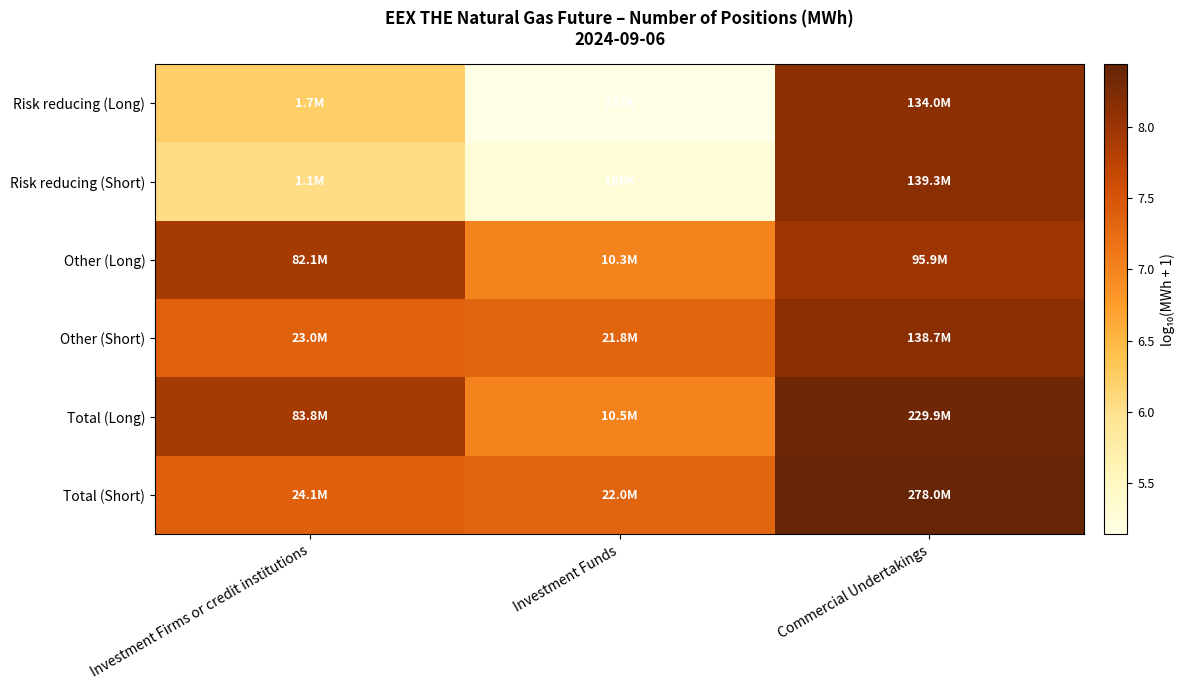

Which category has the lowest value across all series?

Investment Funds